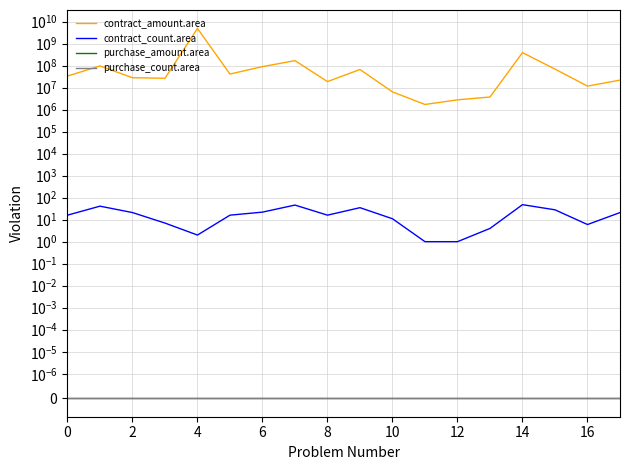

Reading left to right, extract all data points from this chart.

contract_amount.area: 33272453.1	95890705.4	27987356.5	26417703.4	4821434537.5	41084925.6	89464211.7	167203132.0	18658504.3	66204705.2	6348439.8	1706552.9	2767279.8	3722841.0	386532784.6	68968339.0	11636405.7	21791646.9
contract_count.area: 16.0	41.0	21.0	7.0	2.0	16.0	22.0	46.0	16.0	35.0	11.0	1.0	1.0	4.0	48.0	28.0	6.0	21.0
purchase_amount.area: 0.0	0.0	0.0	0.0	0.0	0.0	0.0	0.0	0.0	0.0	0.0	0.0	0.0	0.0	0.0	0.0	0.0	0.0
purchase_count.area: 0.0	0.0	0.0	0.0	0.0	0.0	0.0	0.0	0.0	0.0	0.0	0.0	0.0	0.0	0.0	0.0	0.0	0.0